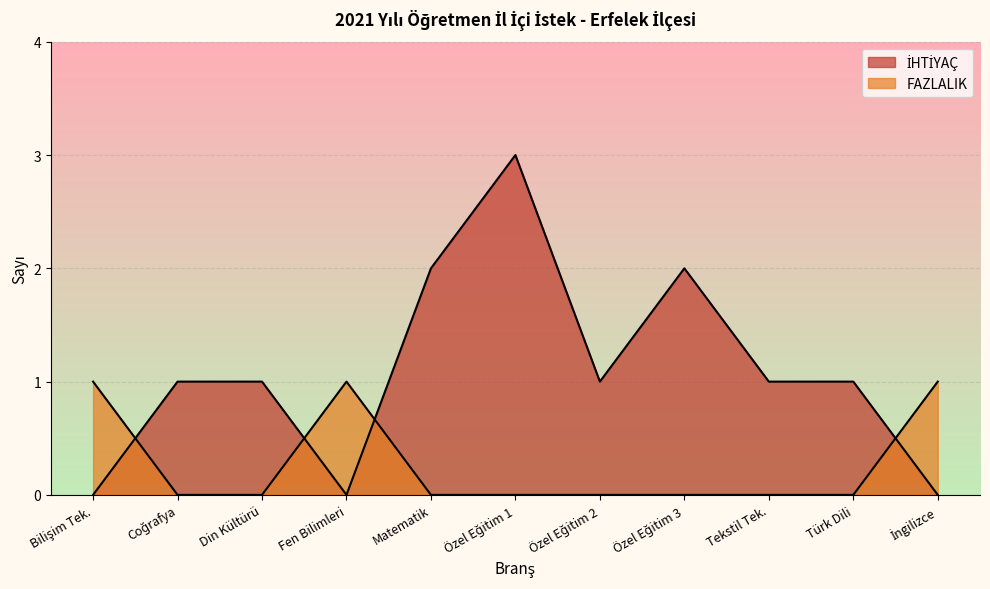

Which series has the largest total across all categories?

İHTİYAÇ